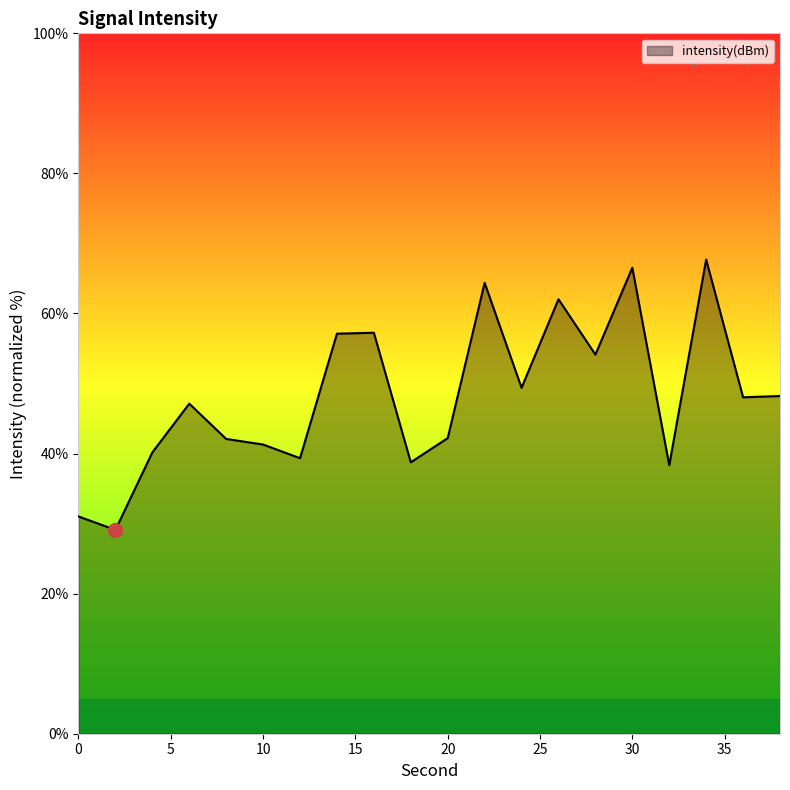

What is the greatest value displayed?

67.7